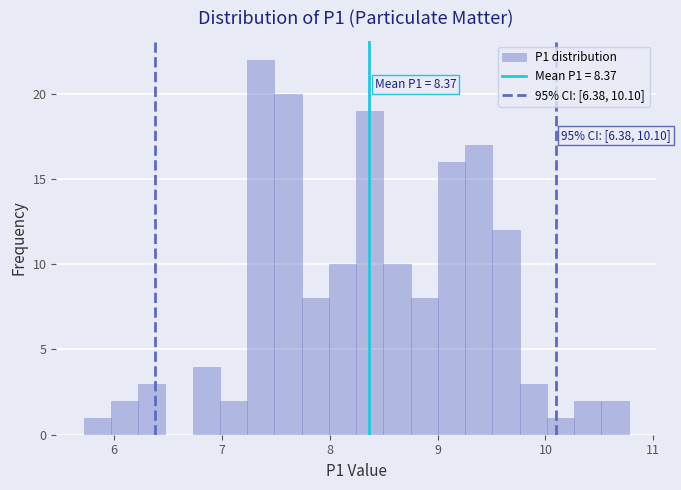

Read against the x-axis, roughly where is the centre of the tallest bar?

7.4